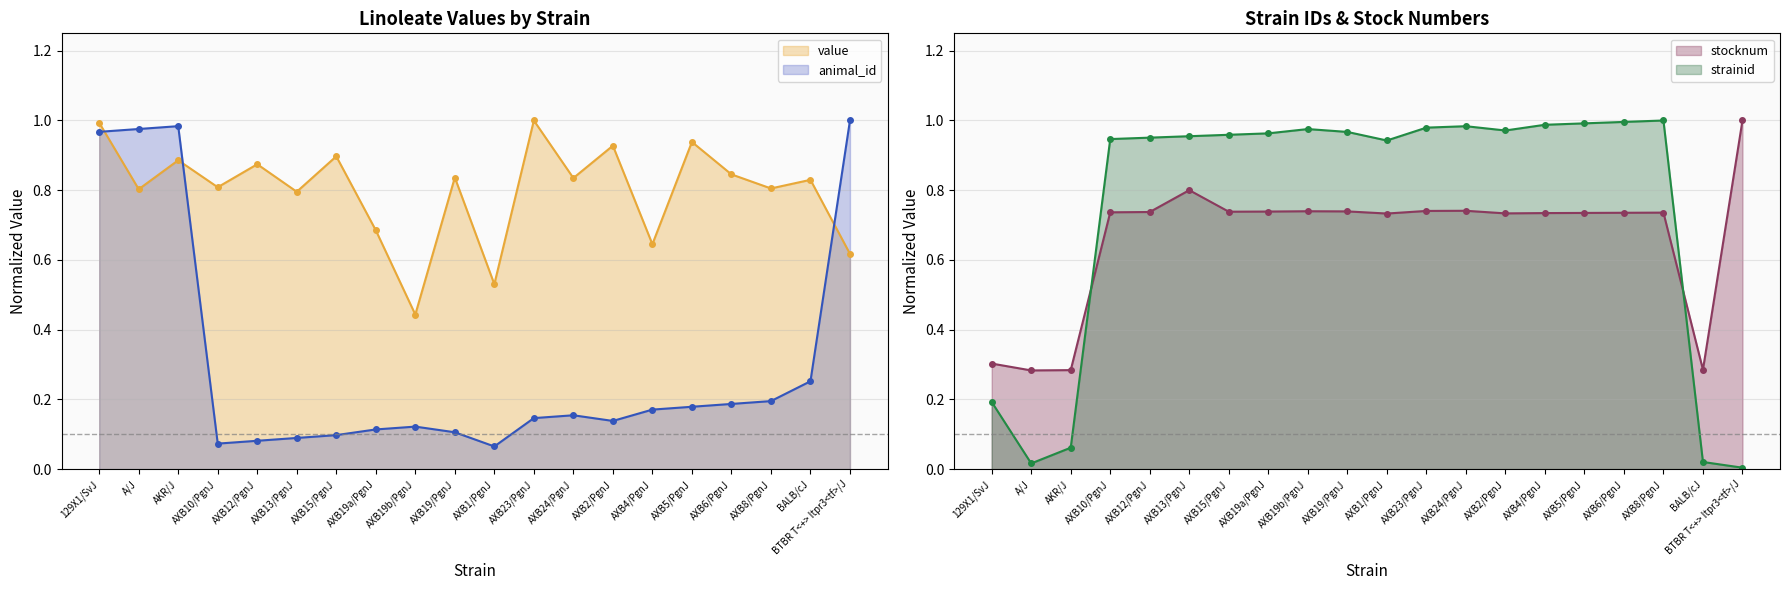

What is the difference between the highest and lowest values at AXB2/PgnJ?

0.8